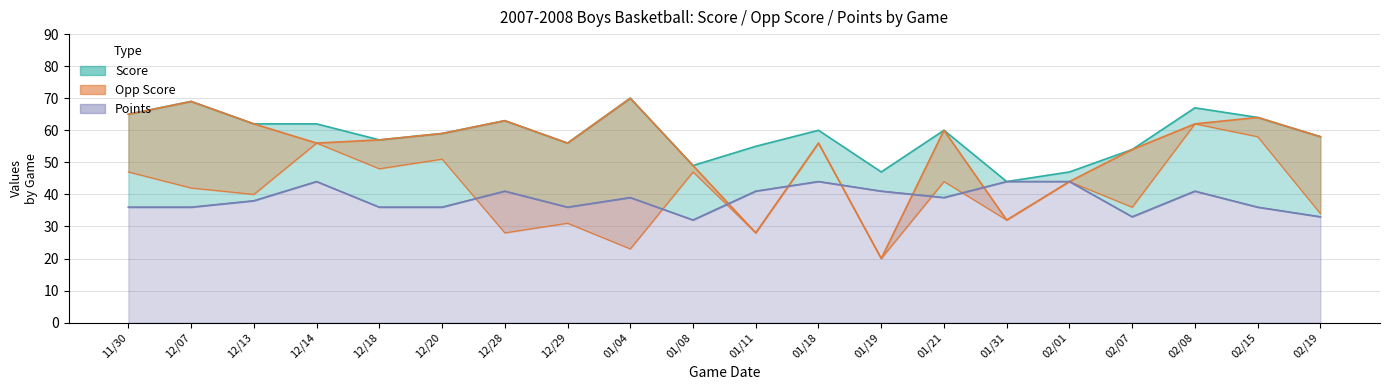

Which series has the largest range (max minus min)?

Opp Score